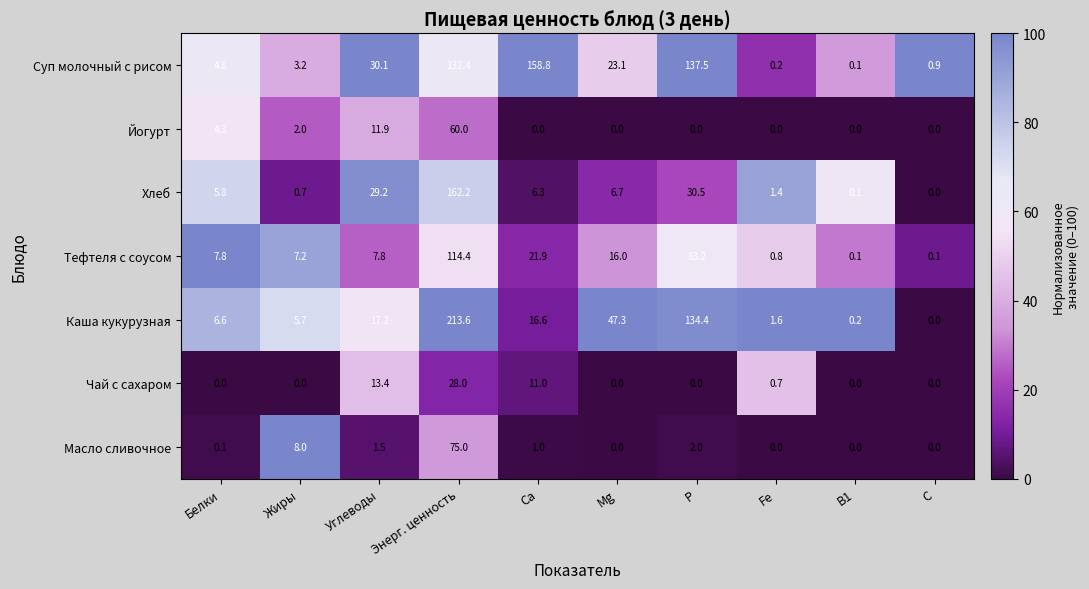

Which series changed the most between Белки and Mg?

Каша кукурузная